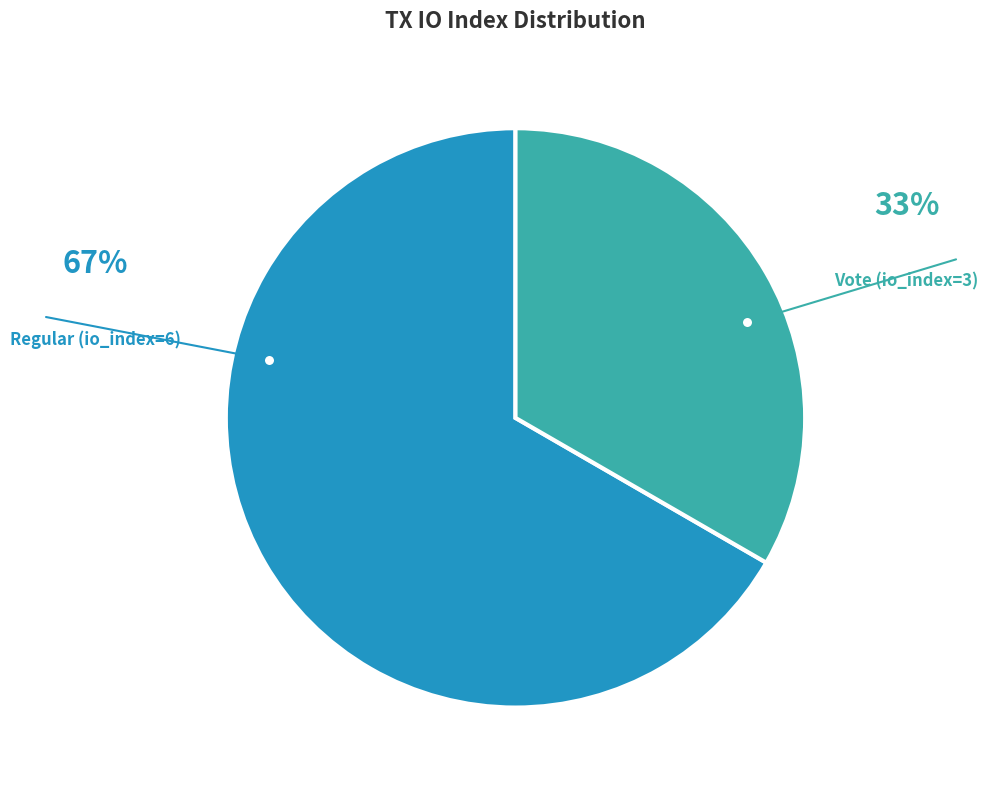

The Regular (io_index=6) slice represents 72% of the pie. True or false?

False